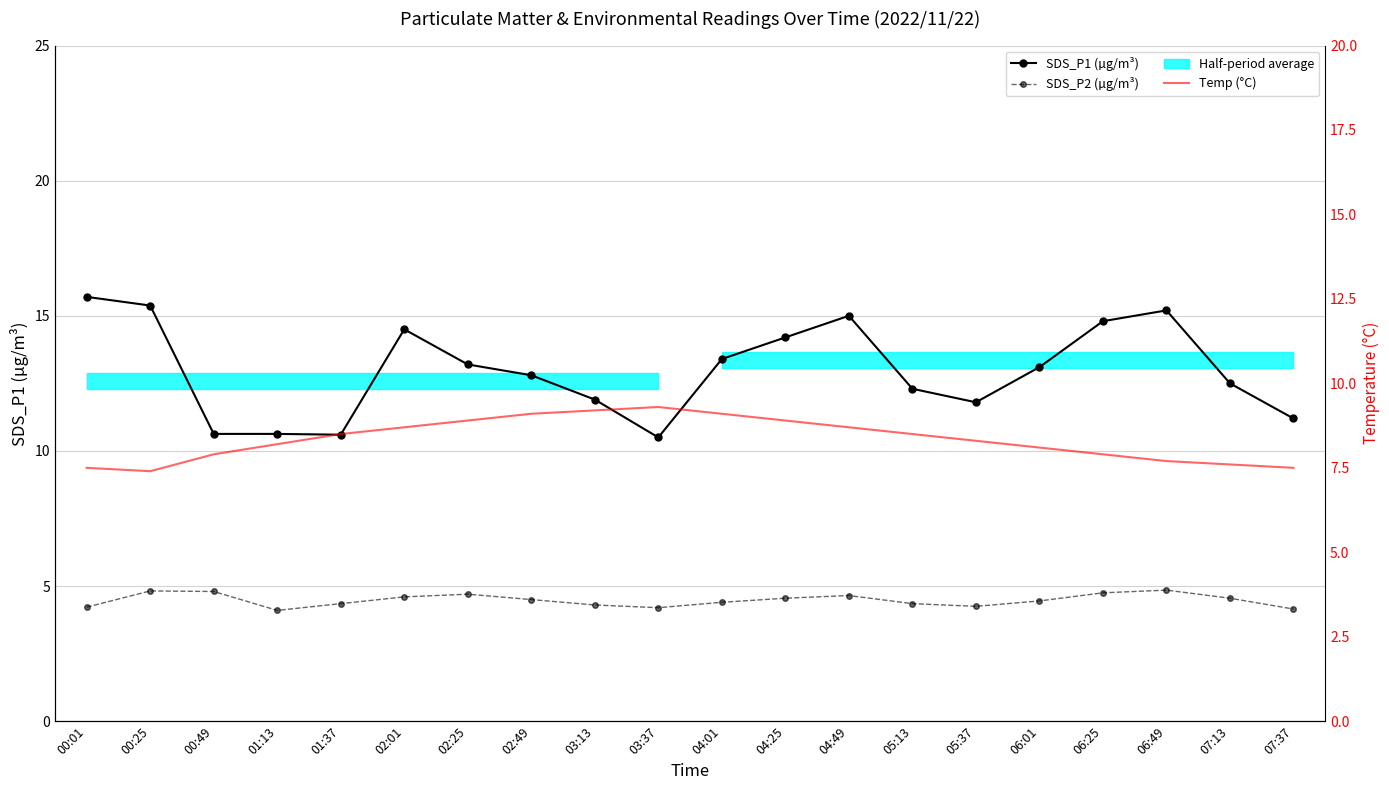

What position from the right is 05:37?

6